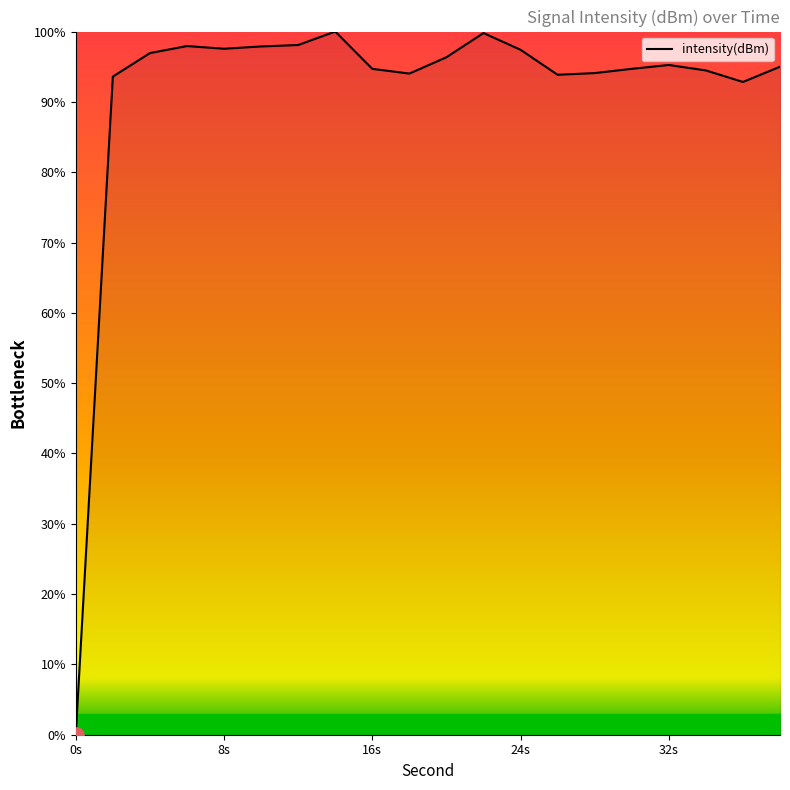

What is the maximum value shown in the chart?

100.0